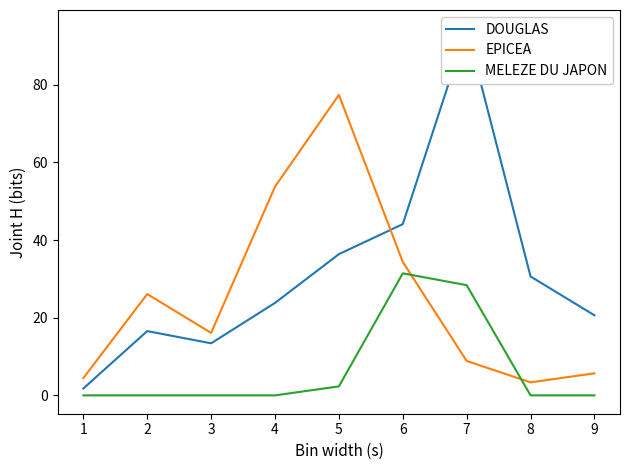

Does the chart display data point markers on the line(s)?

No